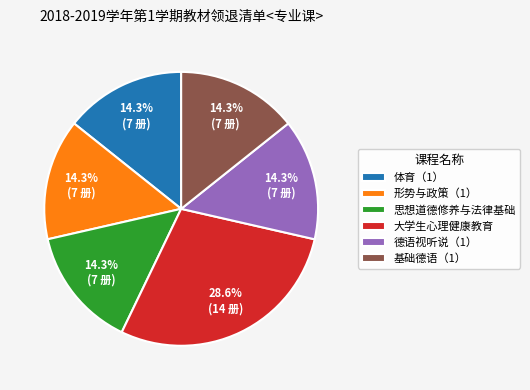

What percentage is the 形势与政策（1） slice, to the nearest percent?

14%